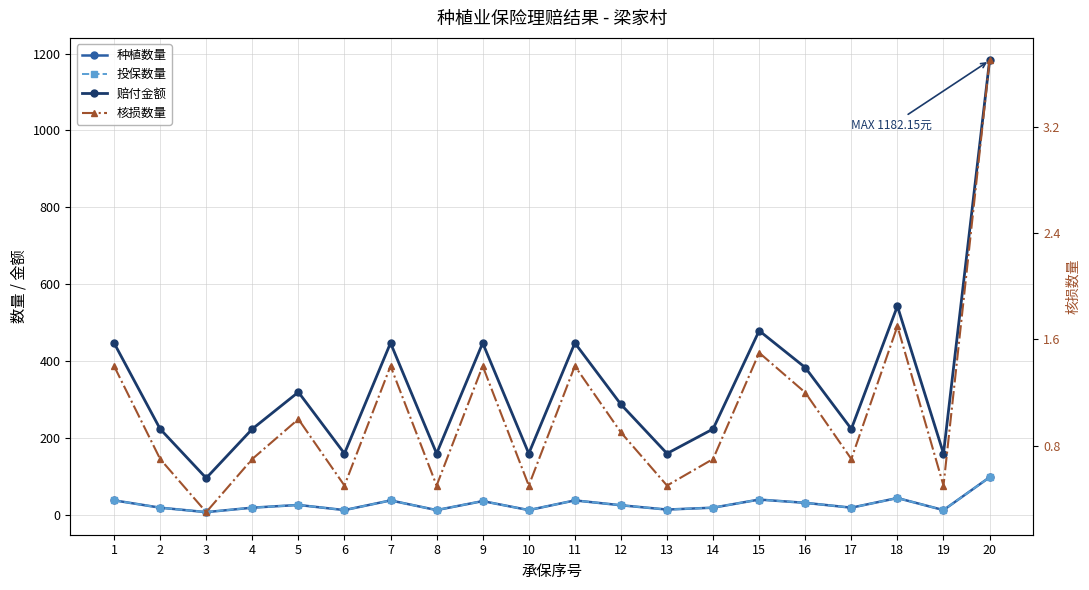

How many series are shown in this chart?

4